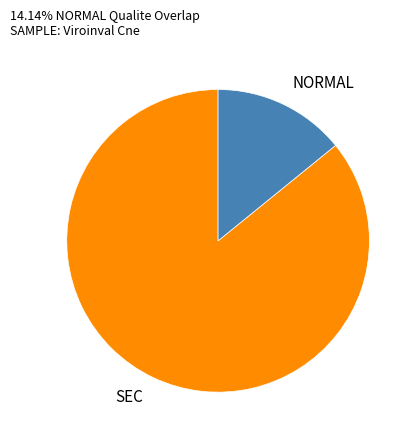

Is there a majority slice in this chart?

Yes